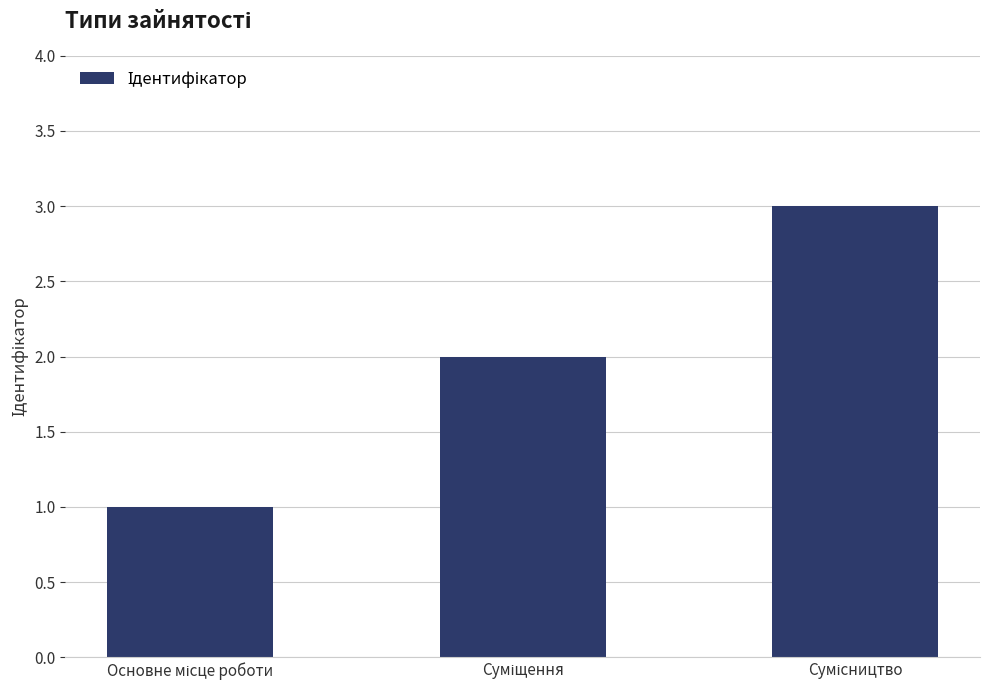

What is the maximum value shown in the chart?

3